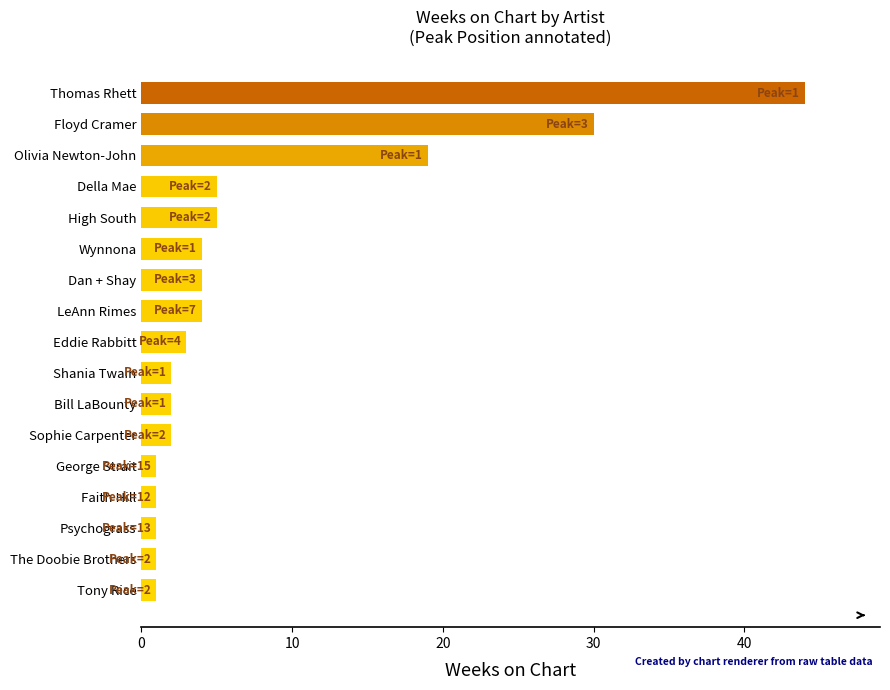

The value at Floyd Cramer is 15. True or false?

False